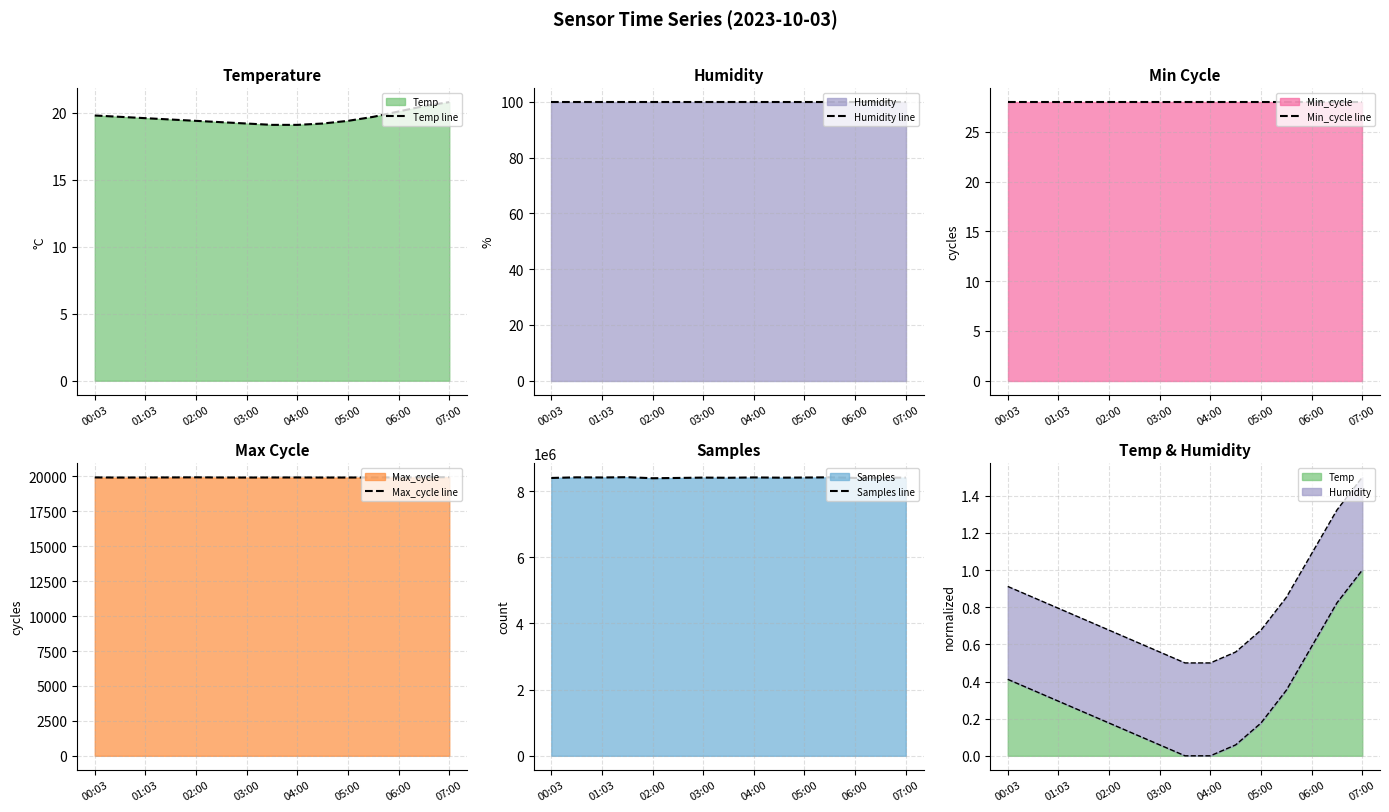

What is the spread (max minus min) of values at 04:00?

8414980.9